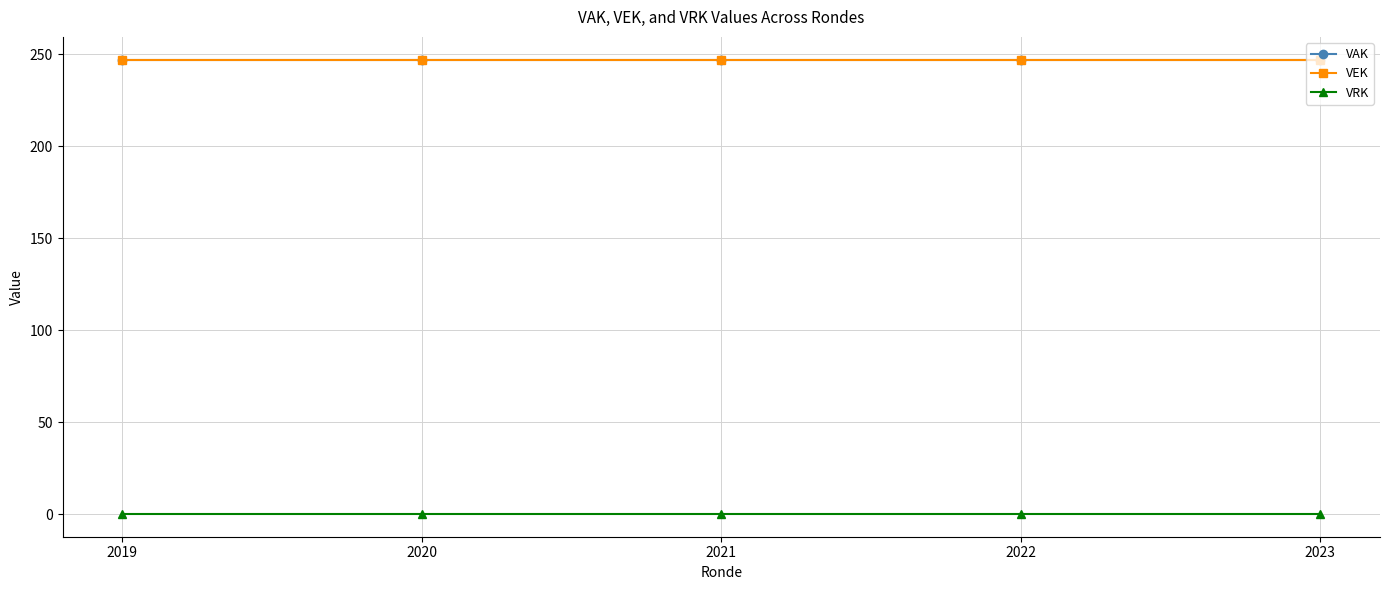

True or false: VAK and VRK intersect in this chart.

False